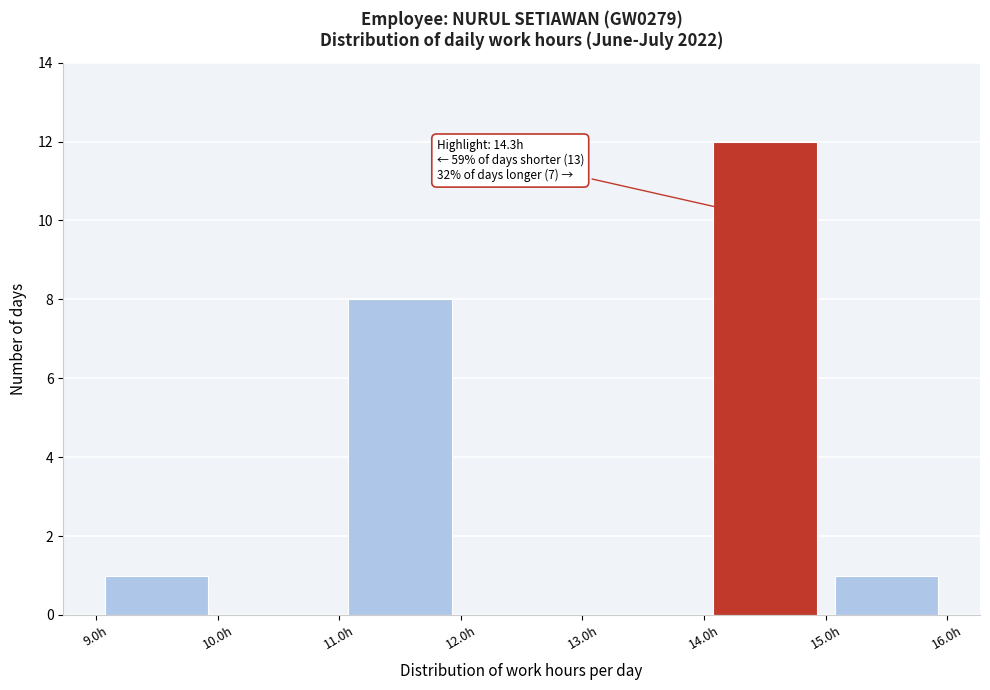

Which range on the x-axis has the tallest bar?

14 to 15